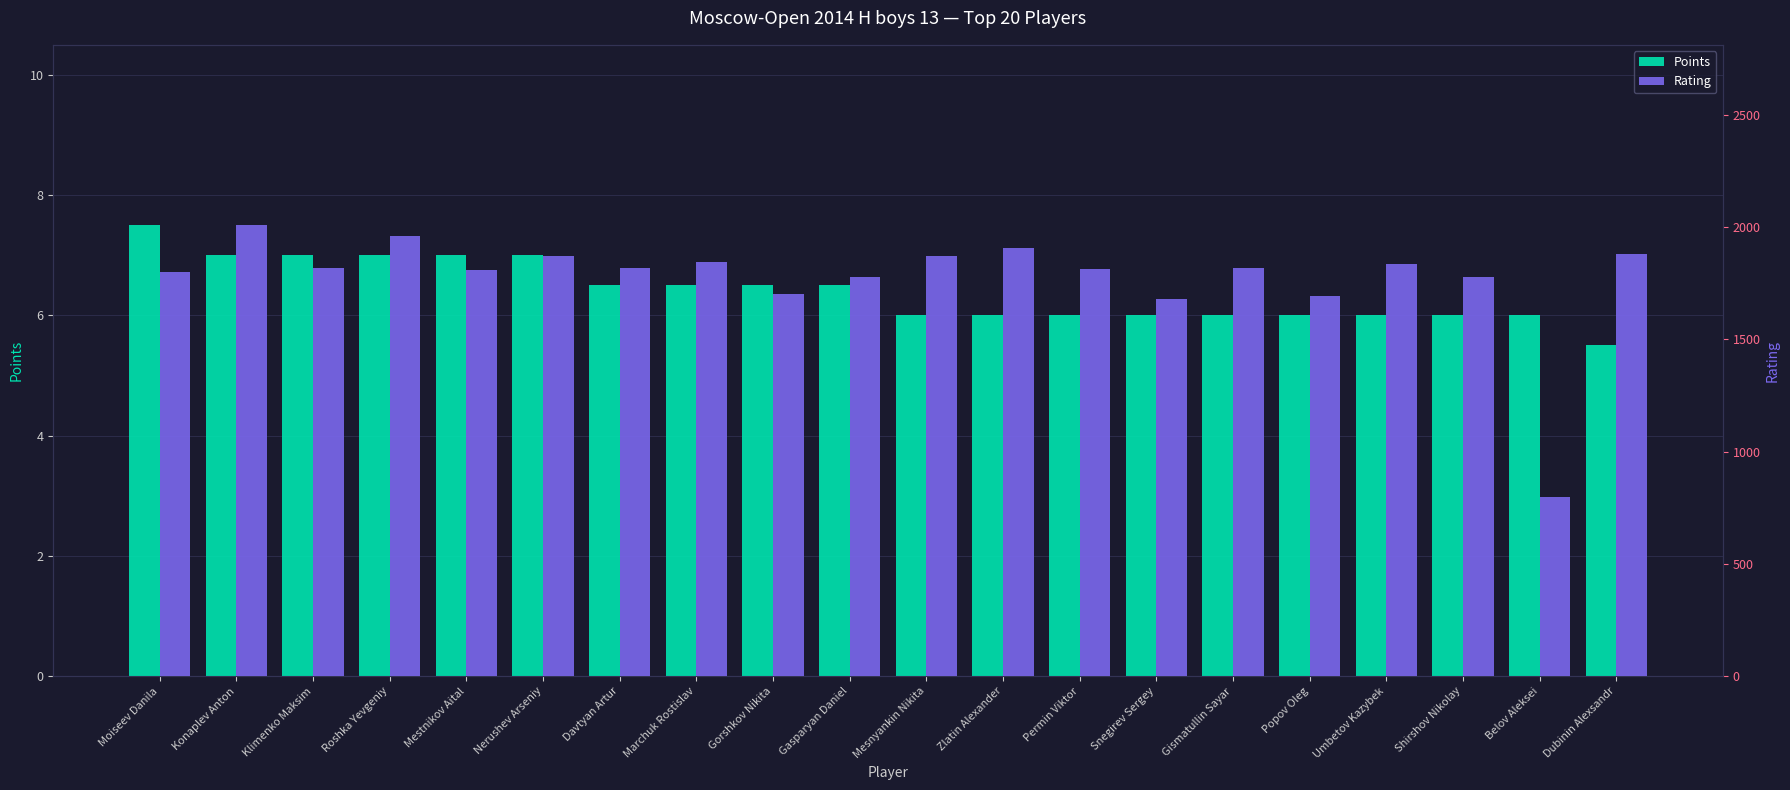

List the labels in order of Rating value, smallest first.

Belov Aleksei, Snegirev Sergey, Popov Oleg, Gorshkov Nikita, Gasparyan Daniel, Shirshov Nikolay, Moiseev Danila, Mestnikov Aital, Permin Viktor, Davtyan Artur, Gismatullin Sayar, Klimenko Maksim, Umbetov Kazybek, Marchuk Rostislav, Mesnyankin Nikita, Nerushev Arseniy, Dubinin Alexsandr, Zlatin Alexander, Roshka Yevgeniy, Konaplev Anton